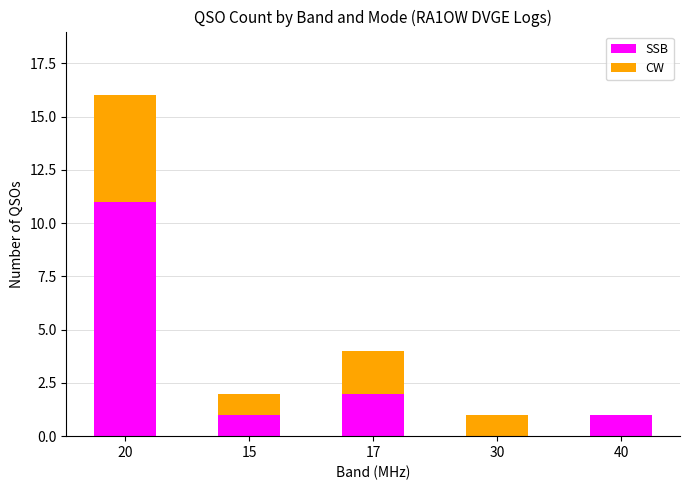

What is the total value across all series at 20?

16